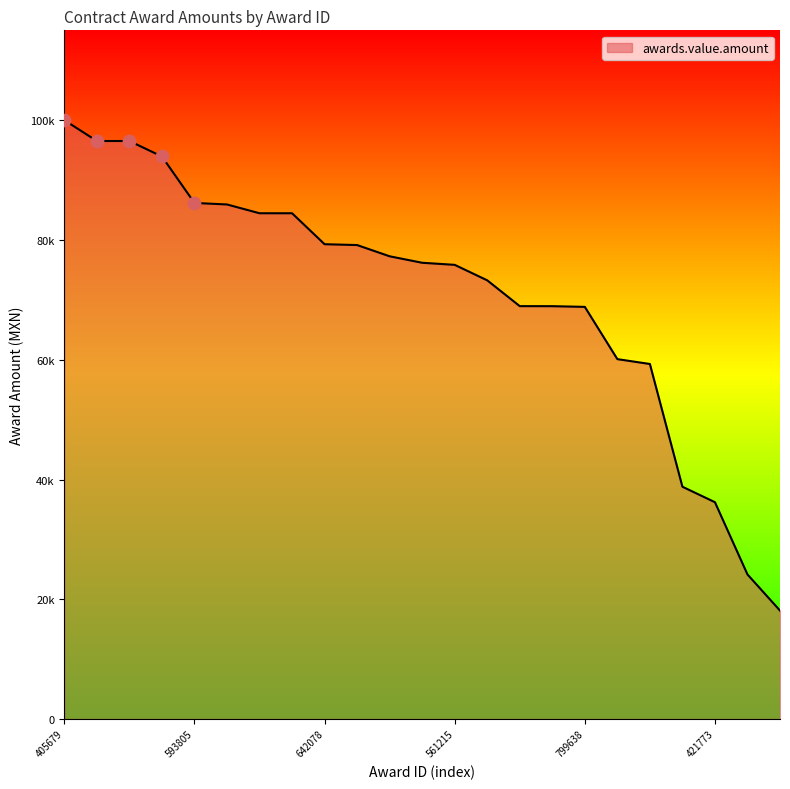

Is this an area chart (filled region under the line)?

Yes